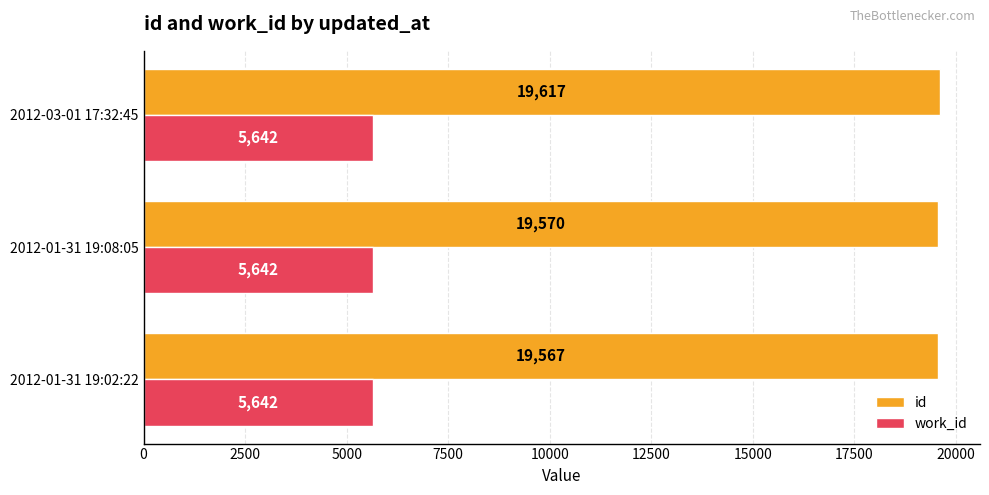

What are all the series names shown in the legend?

id, work_id